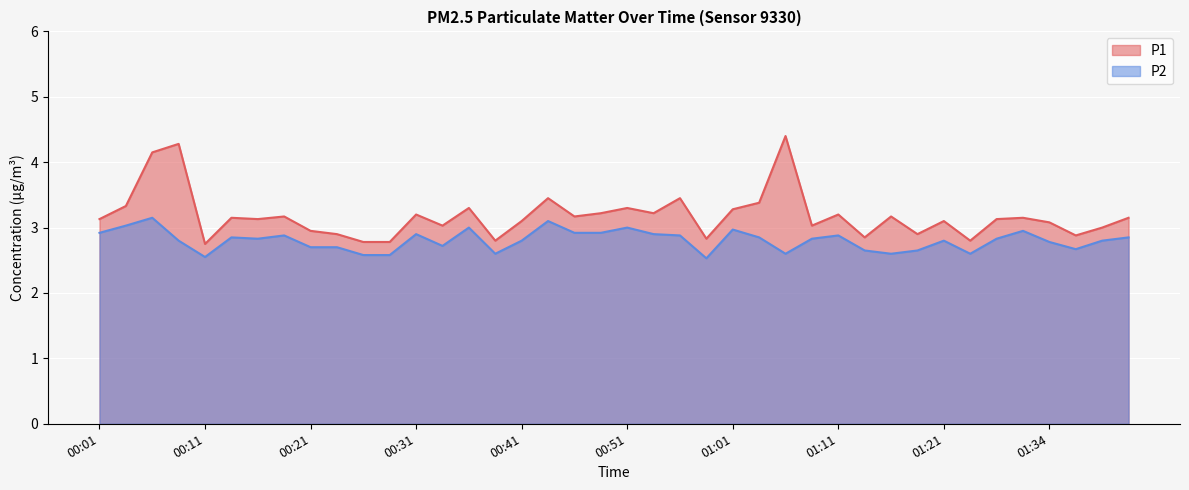

What is the lowest value of the P2 series?

2.5